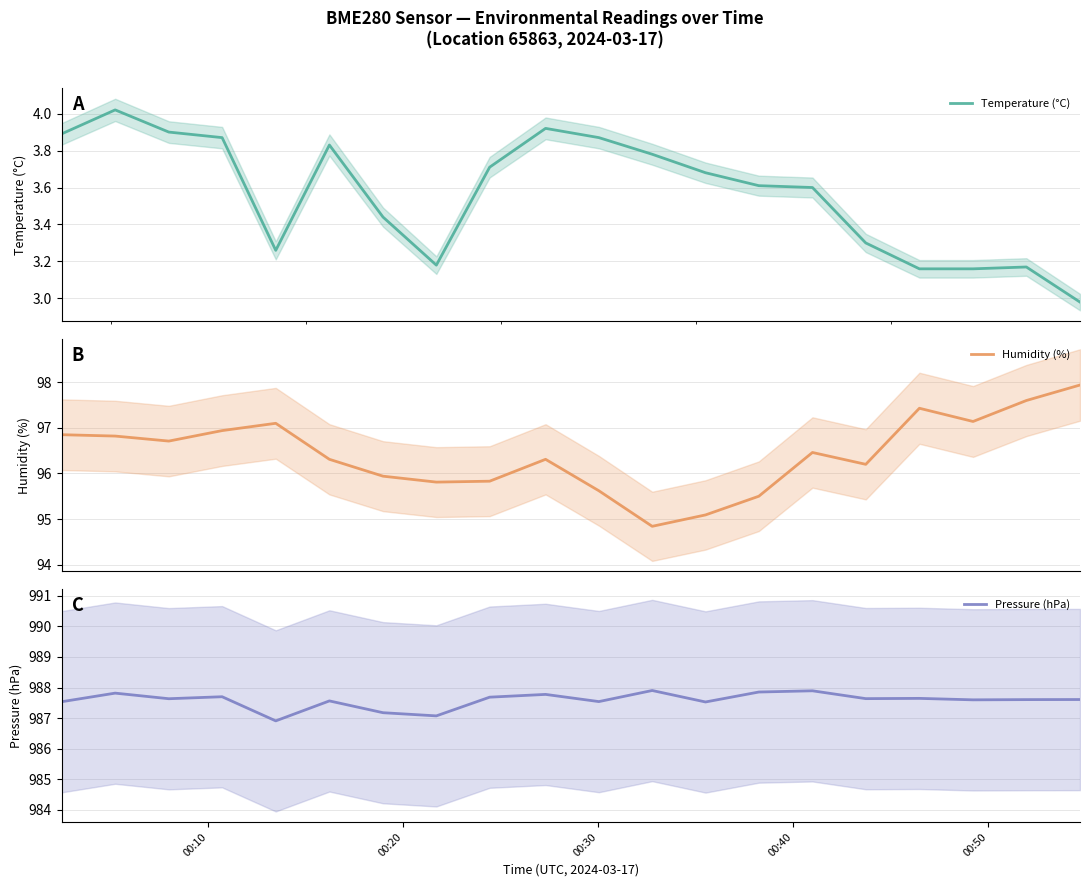

What is the highest value of the Humidity (%) series?

97.9